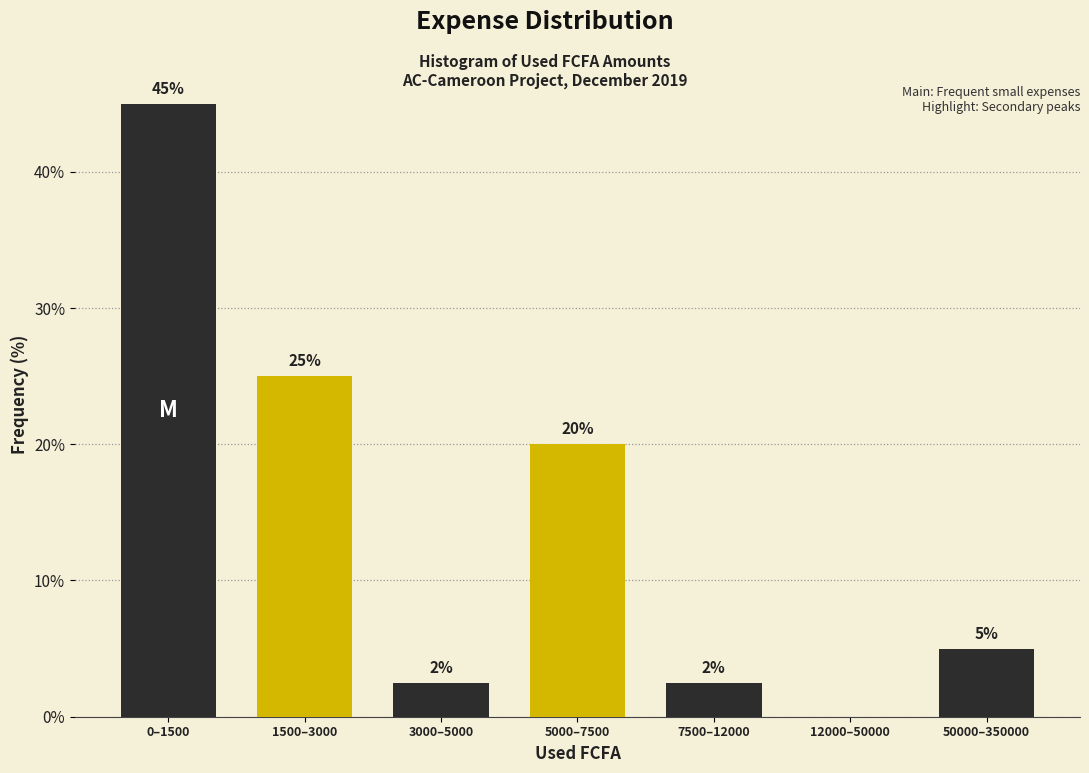

True or false: the data shows 25.0 at 1500–3000.

True